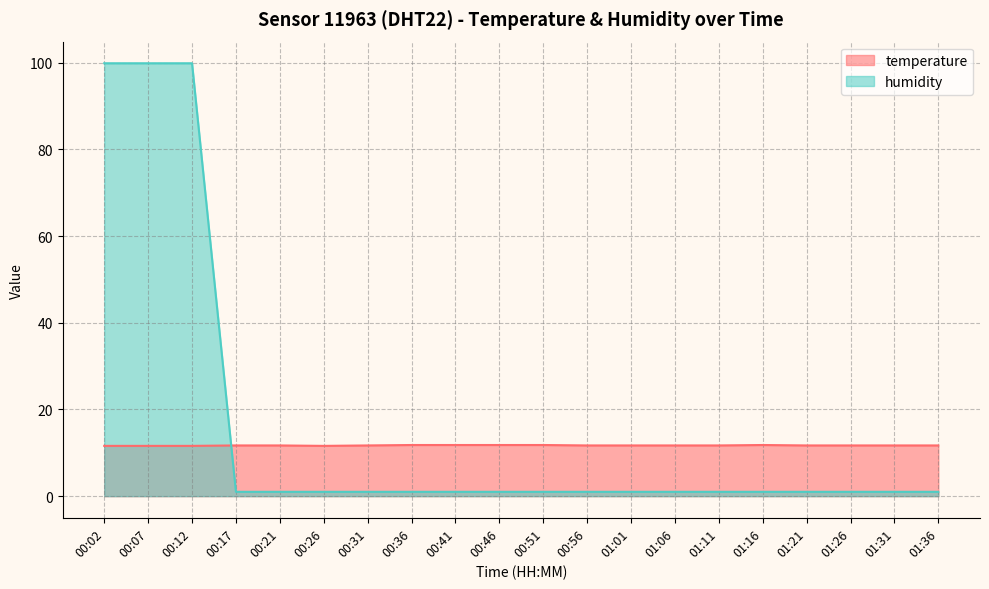

Reading right to left, extract all data points from this chart.

temperature: 01:36=11.7	01:31=11.7	01:26=11.7	01:21=11.7	01:16=11.8	01:11=11.7	01:06=11.7	01:01=11.7	00:56=11.7	00:51=11.8	00:46=11.8	00:41=11.8	00:36=11.8	00:31=11.7	00:26=11.6	00:21=11.7	00:17=11.7	00:12=11.6	00:07=11.6	00:02=11.6
humidity: 01:36=1.0	01:31=1.0	01:26=1.0	01:21=1.0	01:16=1.0	01:11=1.0	01:06=1.0	01:01=1.0	00:56=1.0	00:51=1.0	00:46=1.0	00:41=1.0	00:36=1.0	00:31=1.0	00:26=1.0	00:21=1.0	00:17=1.0	00:12=99.9	00:07=99.9	00:02=99.9